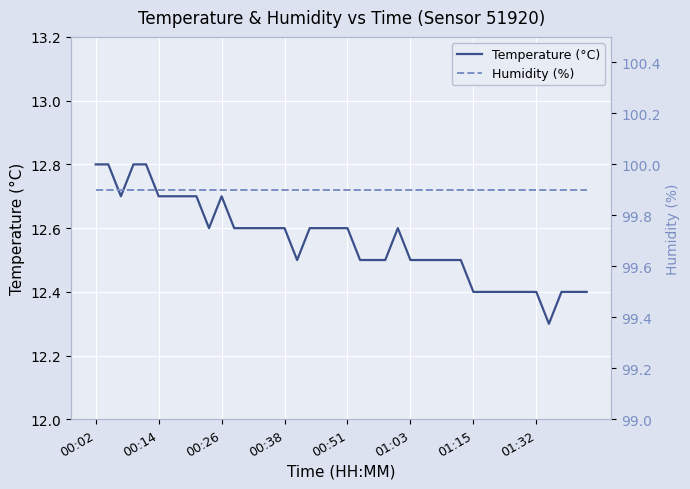

Rank the series by their maximum value, from lowest to highest.

Temperature (°C), Humidity (%)